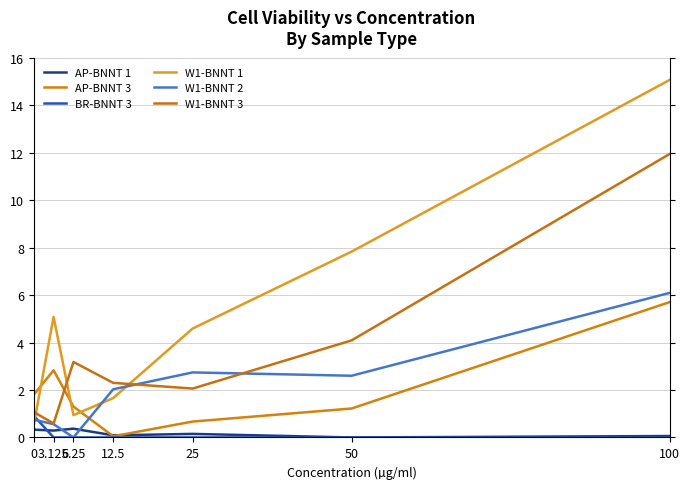

Is it true that W1-BNNT 1 equals 1.7 at 12.5?

True